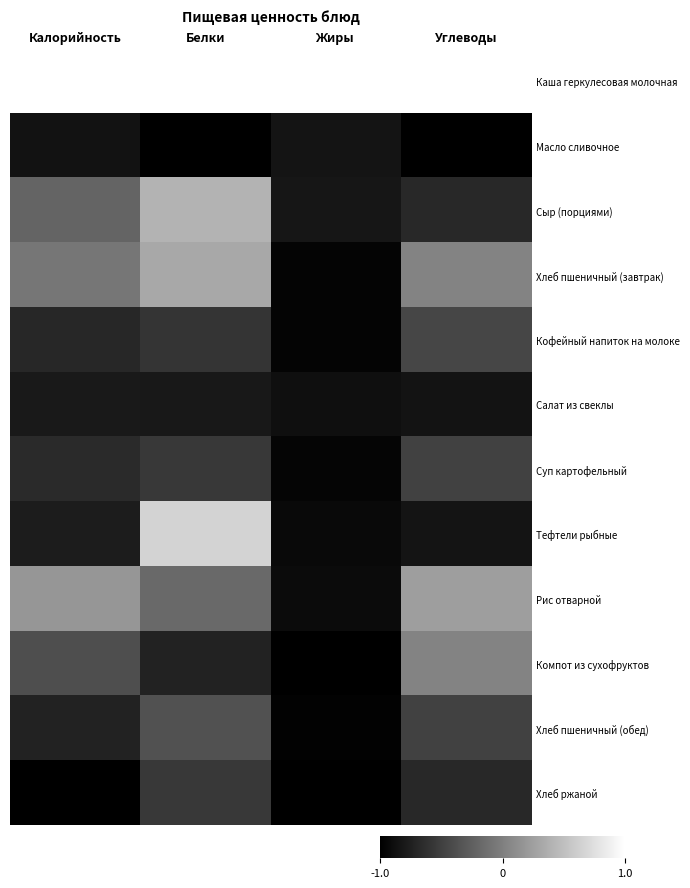

Which series has the widest spread of values?

Тефтели рыбные